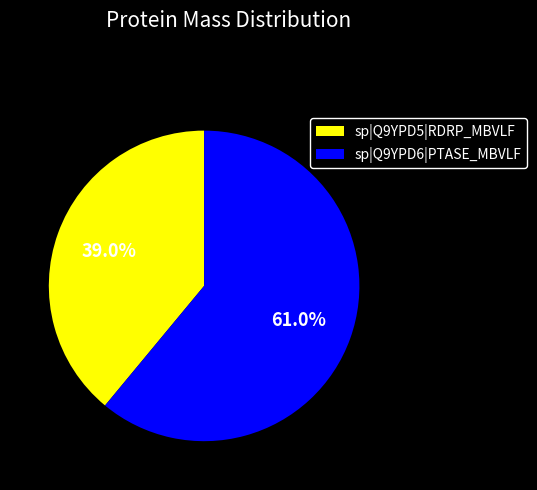

Approximately how many times larger is the value at sp|Q9YPD6|PTASE_MBVLF compared to sp|Q9YPD5|RDRP_MBVLF?

1.6